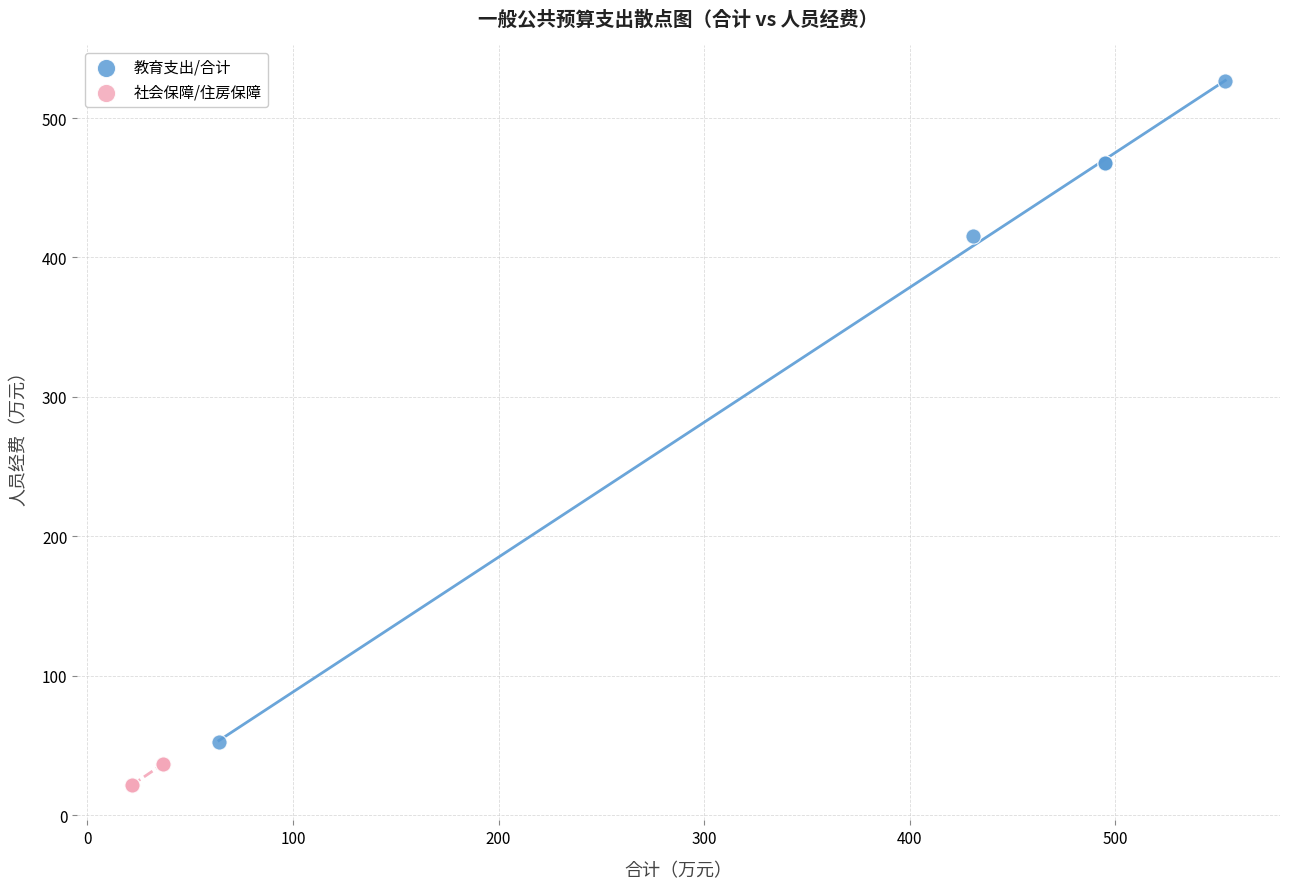

Which series reaches the maximum Y coordinate?

教育支出/合计